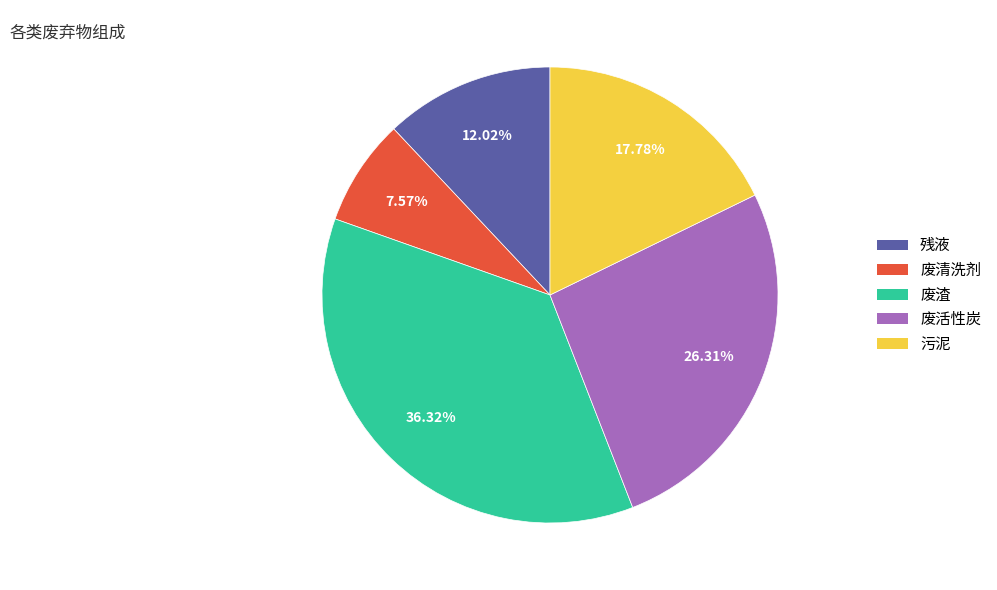

To the nearest percent, what is the average slice percentage?

20%